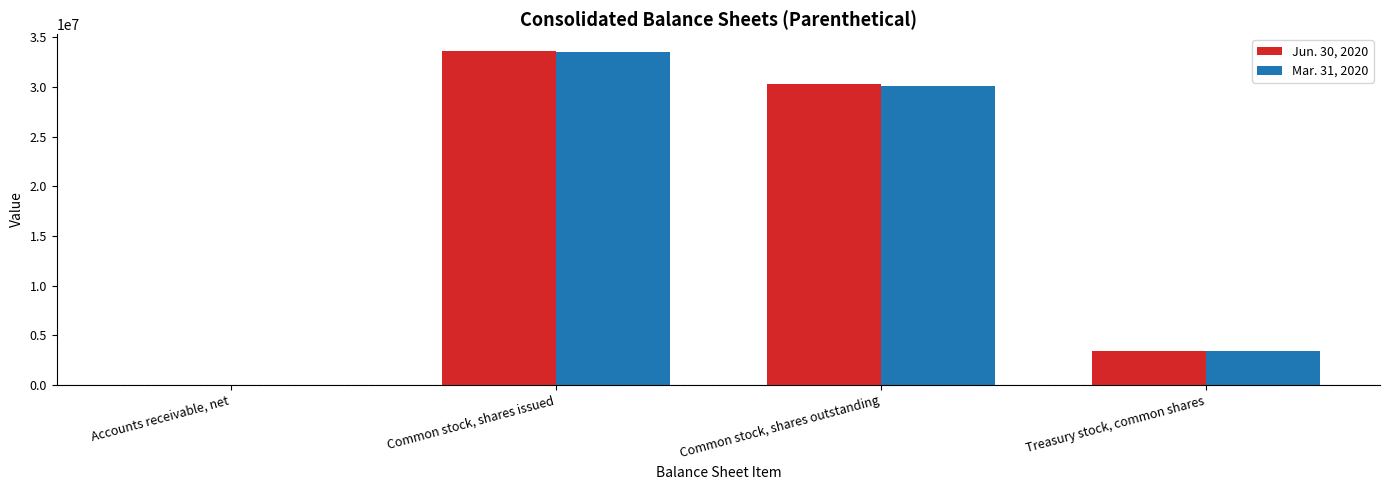

The value of Mar. 31, 2020 at Treasury stock, common shares is 5421806. True or false?

False